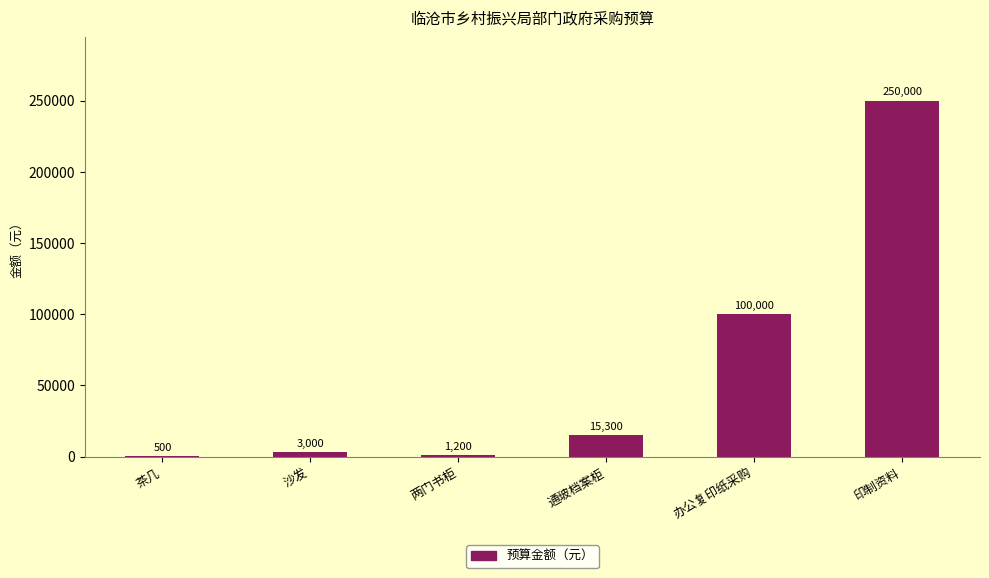

What is the sum of the values at 两门书柜 and 沙发?

4200